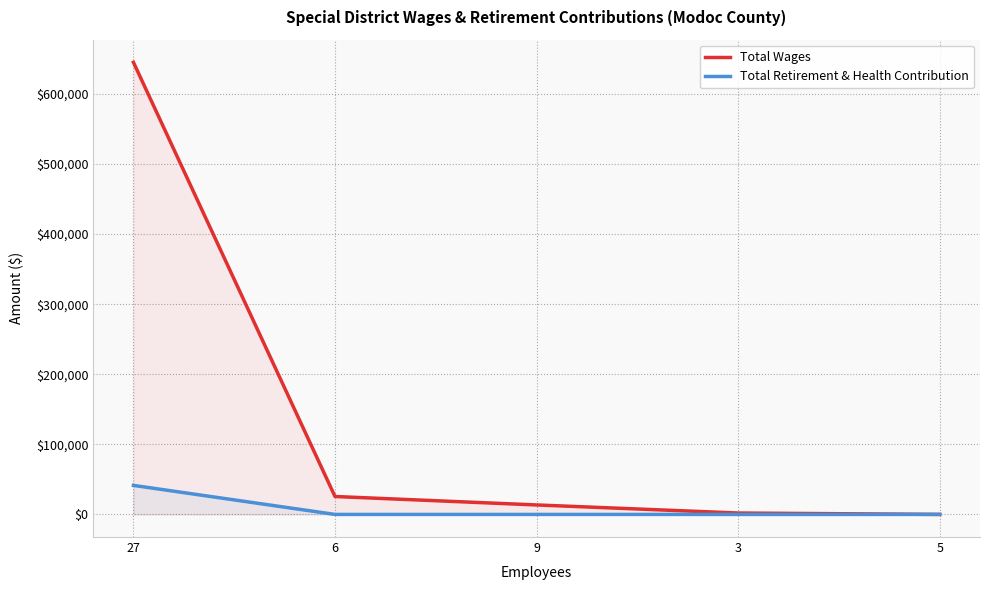

At how many categories does at least one series exceed 591684?

1